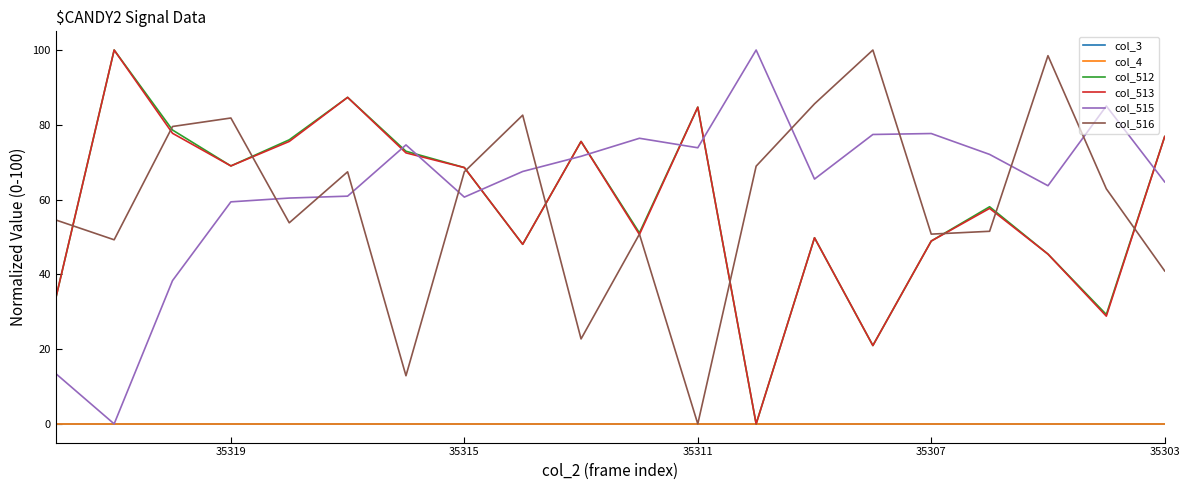

How many series are shown in this chart?

6